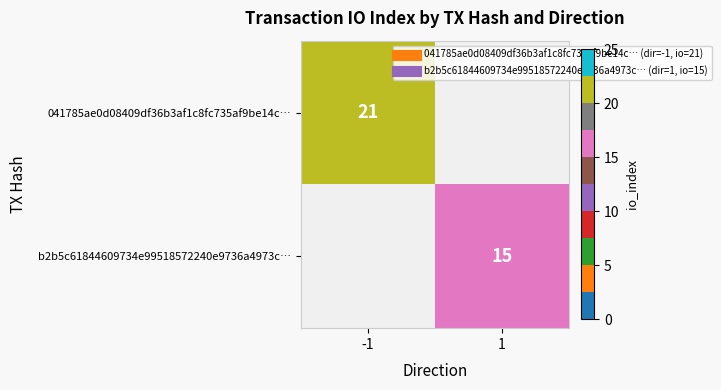

Read the 041785ae0d08409df36b3af1c8fc735af9be14c… value at -1, to the nearest 5.

20